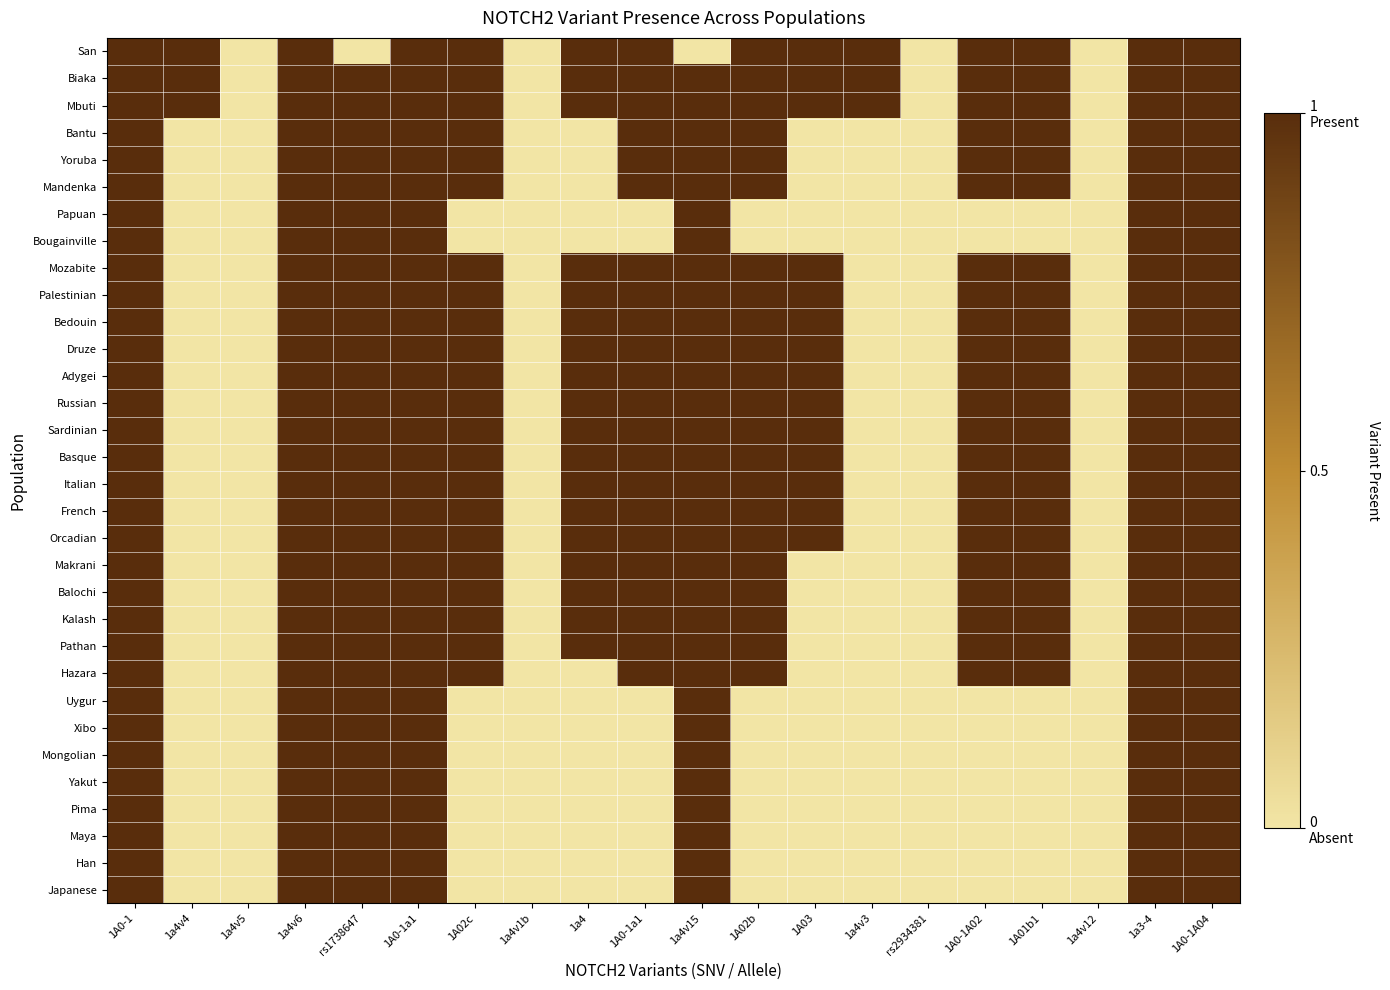

How many categories are shown in the chart?

20